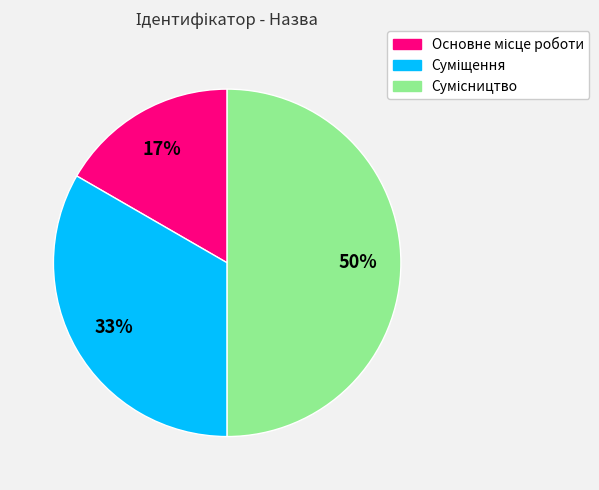

To the nearest percent, what is the difference between the largest and smallest slice percentages?

33%